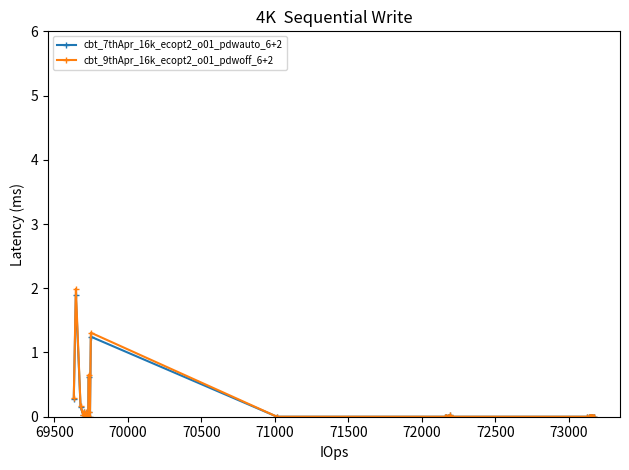

What is the greatest value displayed?

2.0